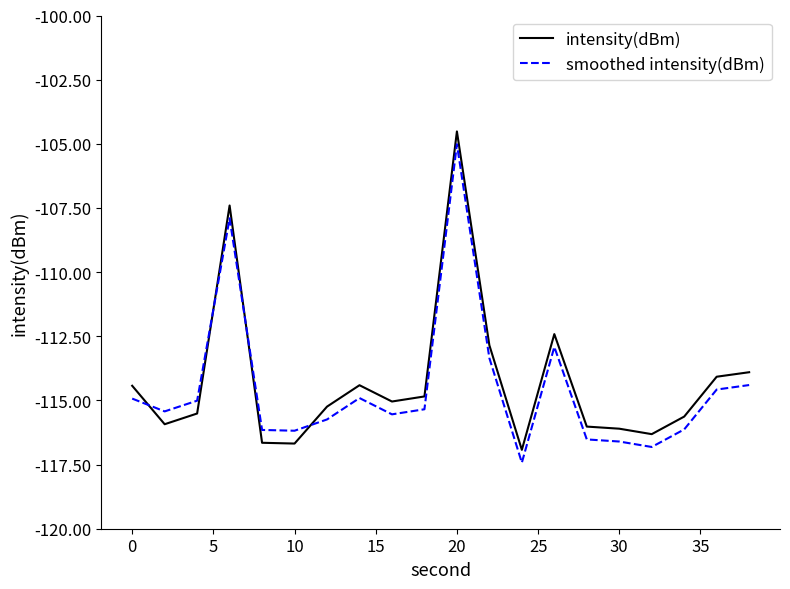

Rank the series by their average value, from lowest to highest.

smoothed intensity(dBm), intensity(dBm)